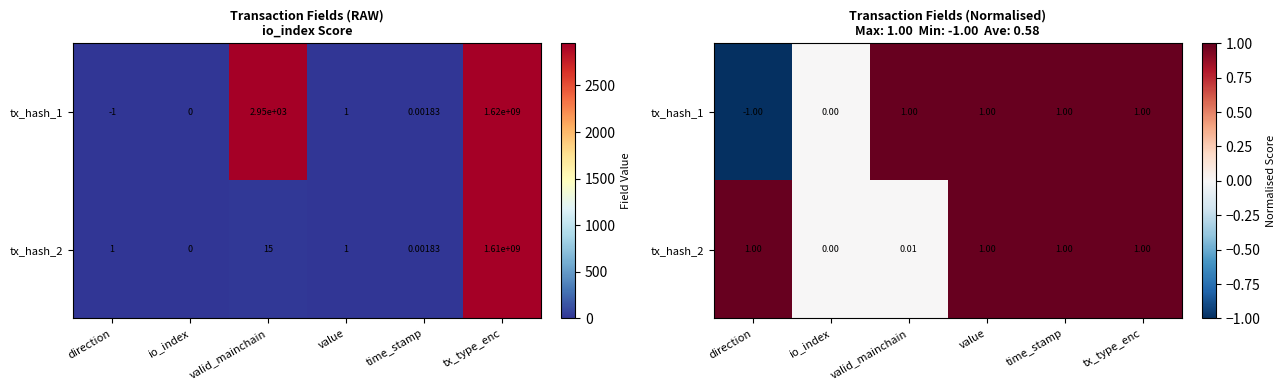

Which series has the largest total across all categories?

tx_hash_2